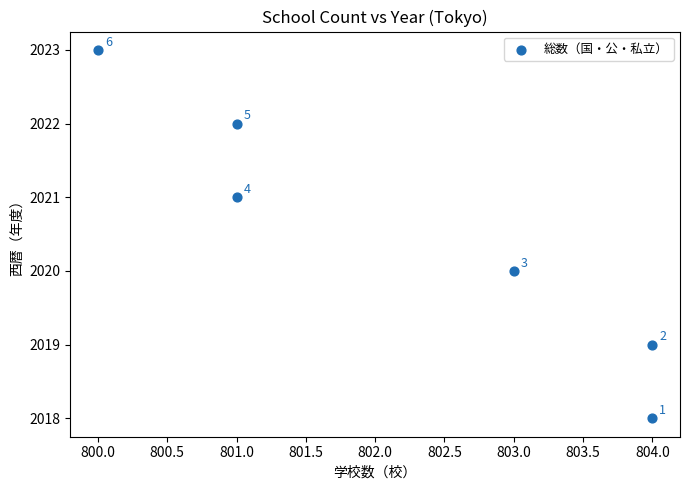

What Y value in the scatter plot is closest to 2020?

2020